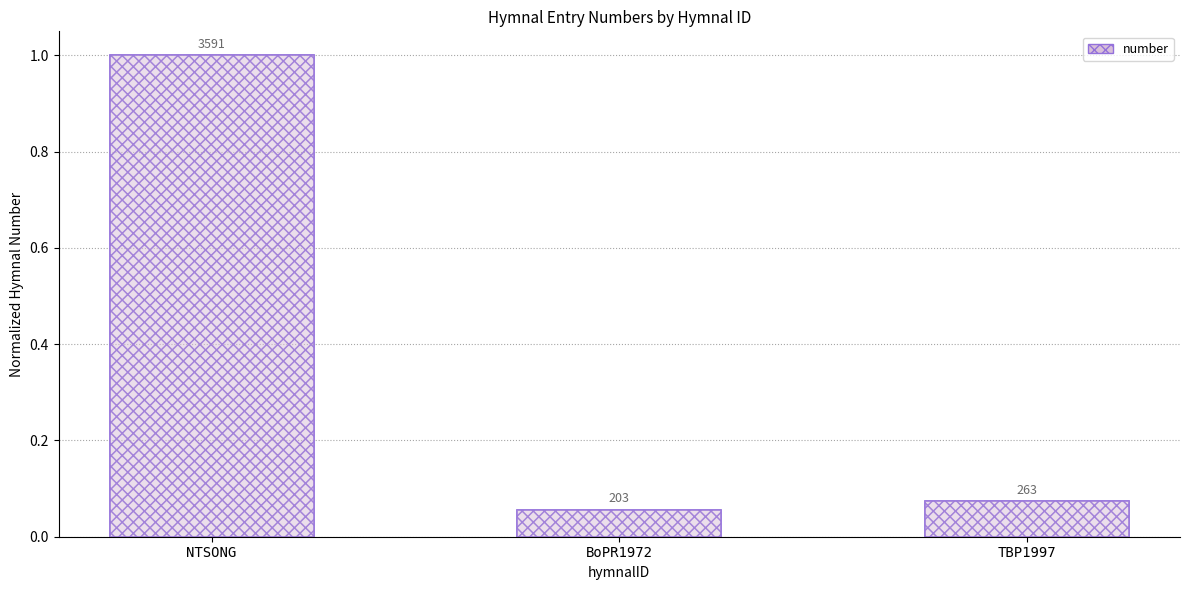

At which category does the chart reach its minimum across all series?

BoPR1972